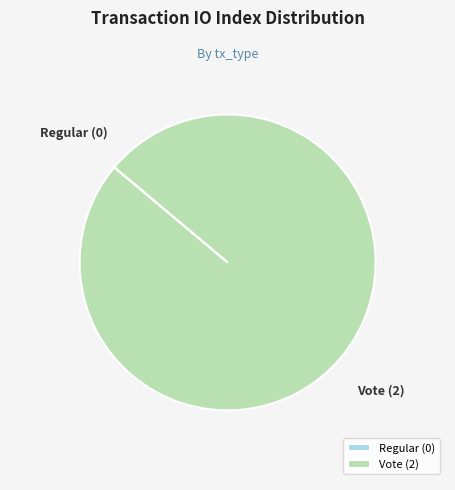

The Vote (2) slice represents 100% of the pie. True or false?

True